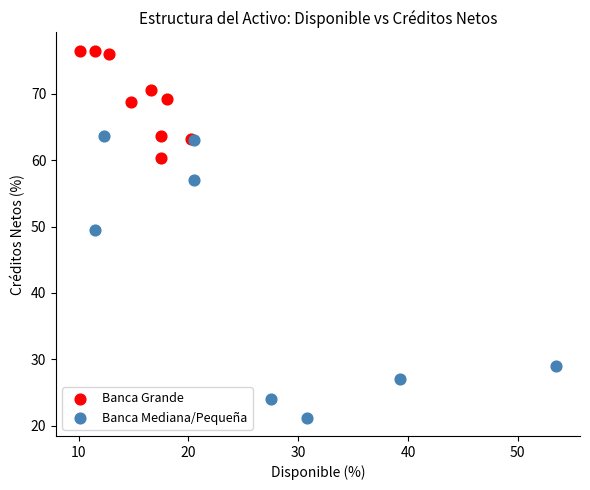

What are all the series names shown in the legend?

Banca Grande, Banca Mediana/Pequeña